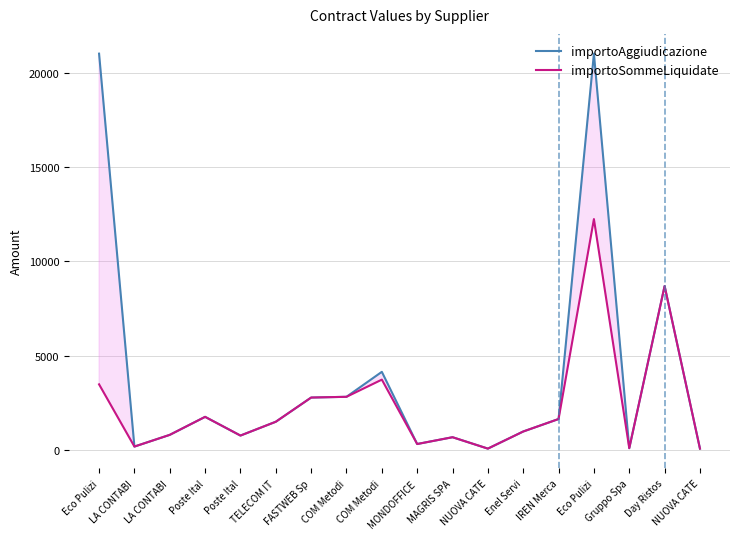

How many lines are shown in the chart?

2